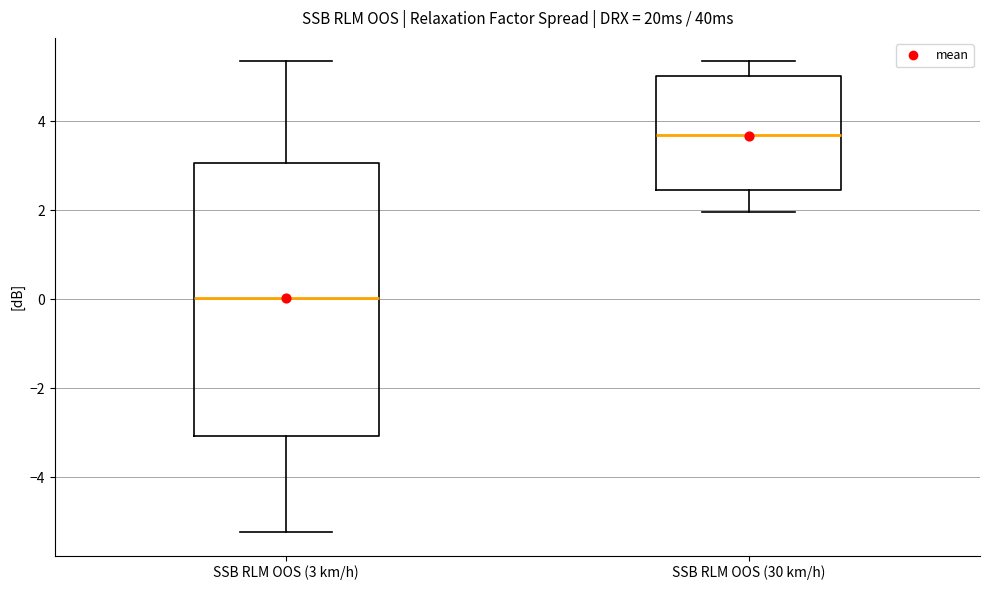

Reading left to right, read every box against the y-axis: the position of its median line, the range the box covers, and the ends of its whiskers. The values are not printed on the chart, so give them approximately, as read against the axis.

SSB RLM OOS (3 km/h): median 0.0, box -3.0 to 3.0, whiskers -5.2 to 5.4
SSB RLM OOS (30 km/h): median 3.8, box 2.4 to 5.0, whiskers 2.0 to 5.4